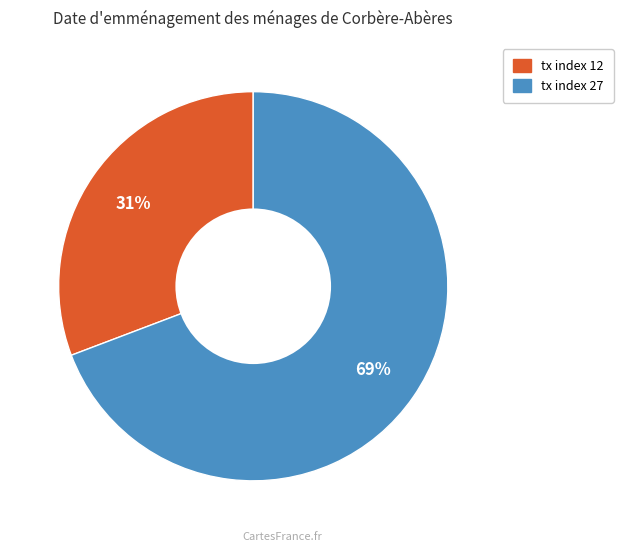

Between tx index 12 and tx index 27, which is larger?

tx index 27